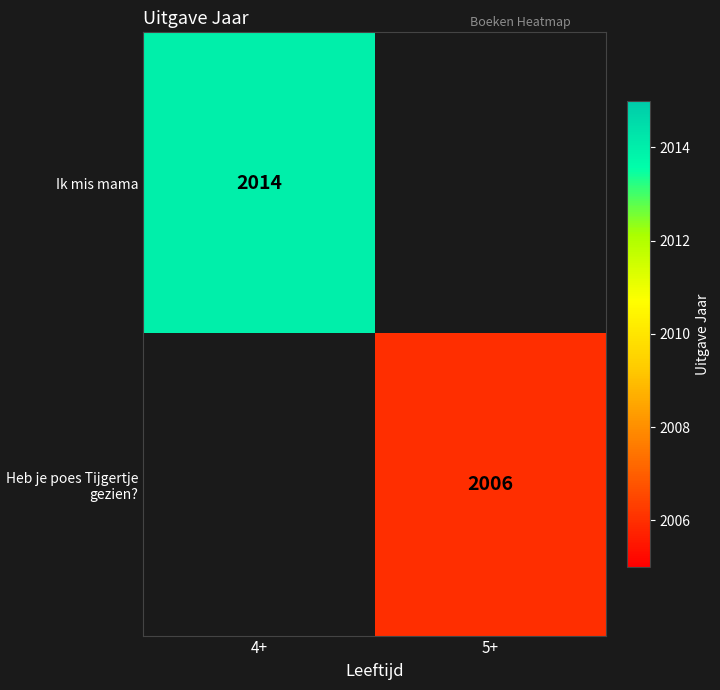

The Ik mis mama series shows 2014 at 4+. True or false?

True